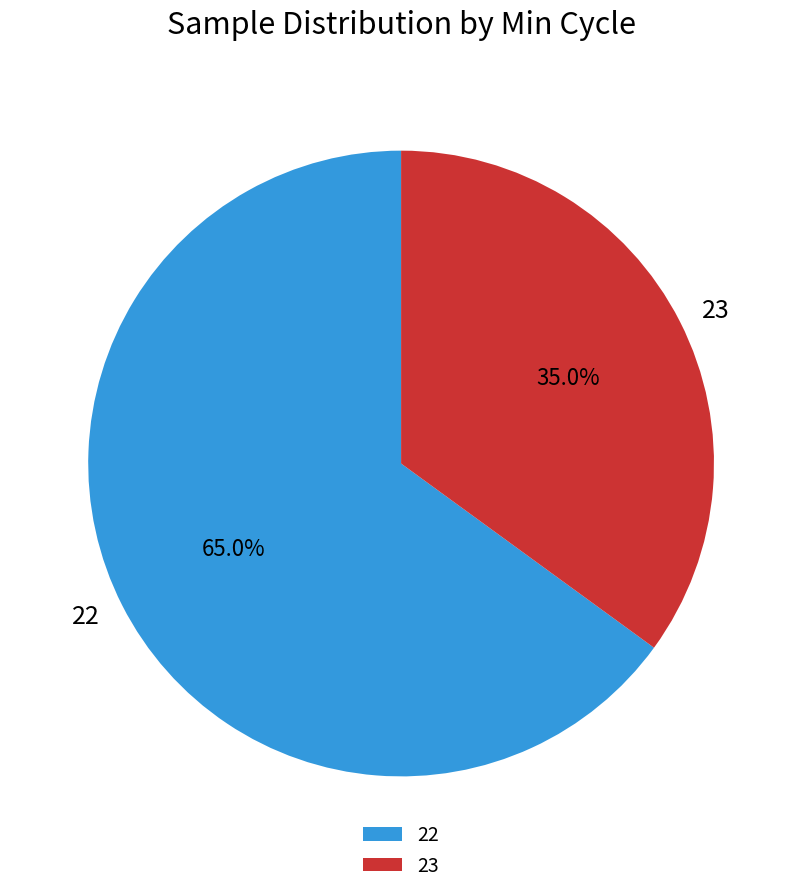

How much of the chart is everything except 22?

35.0%